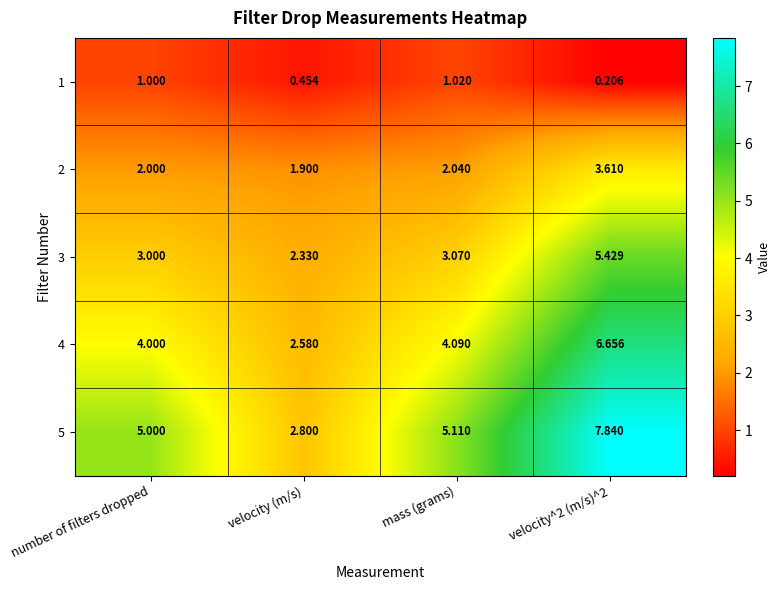

How many values in the 2 series are below 2?

1